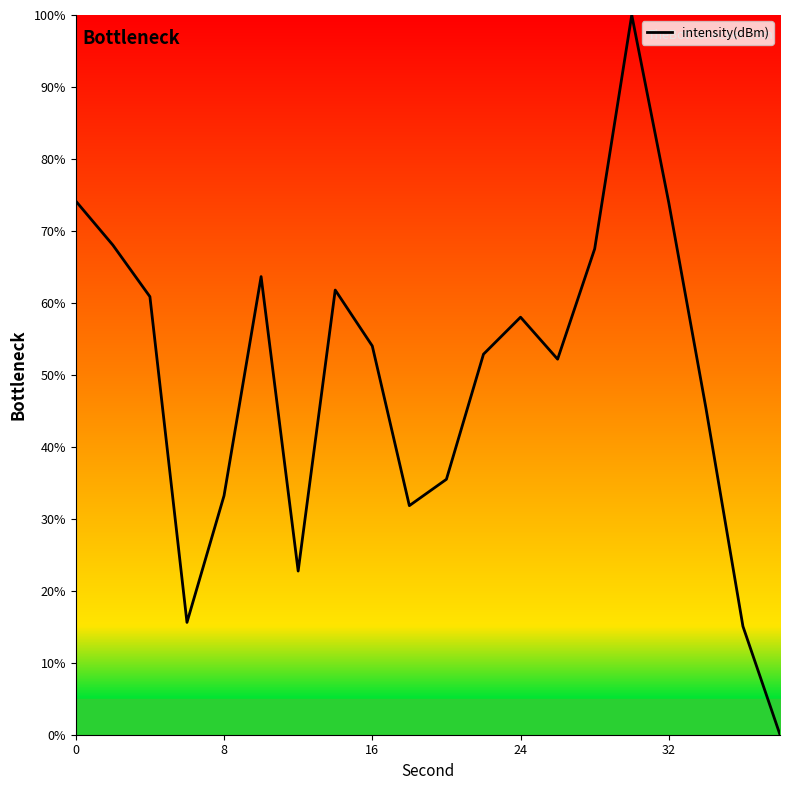

What is the maximum value shown in the chart?

100.0